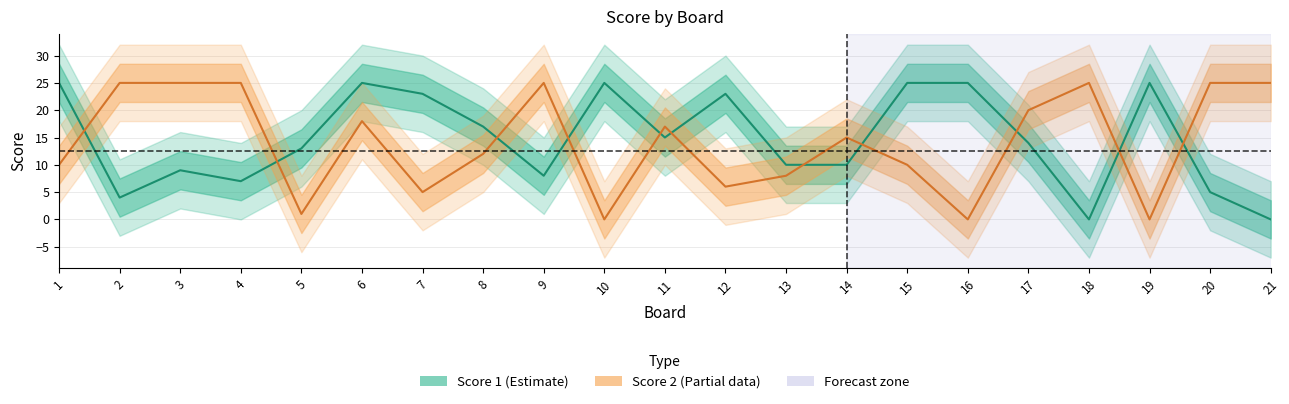

What is the total value across all series at 16?

25